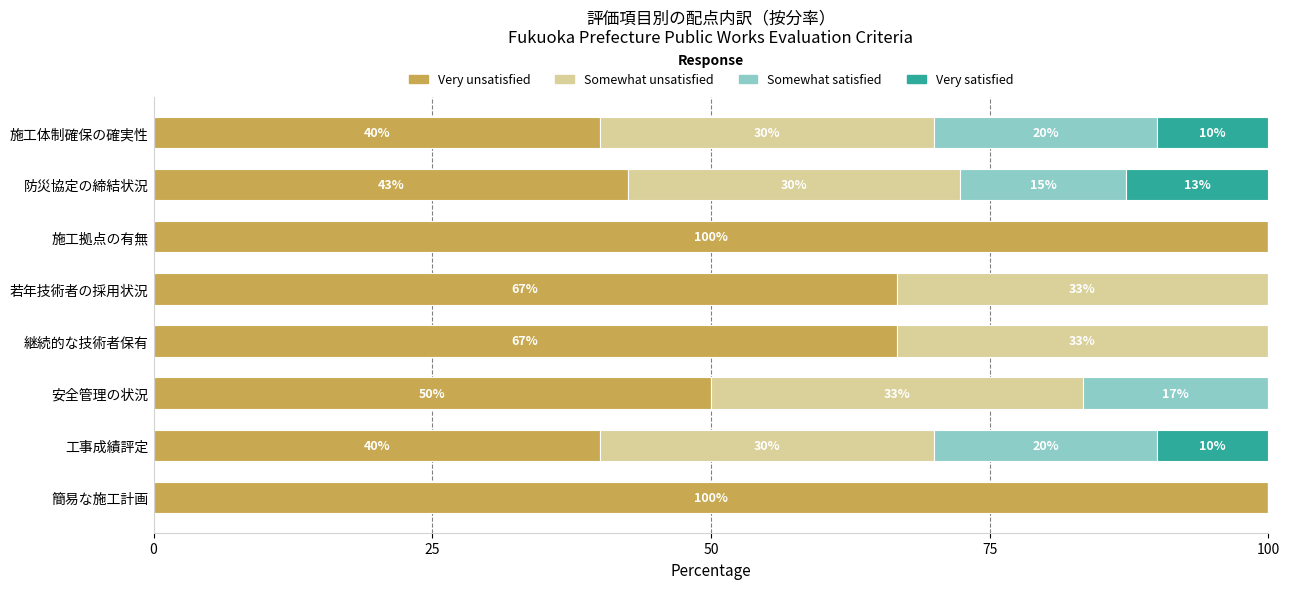

What is the maximum value for Very unsatisfied?

100.0